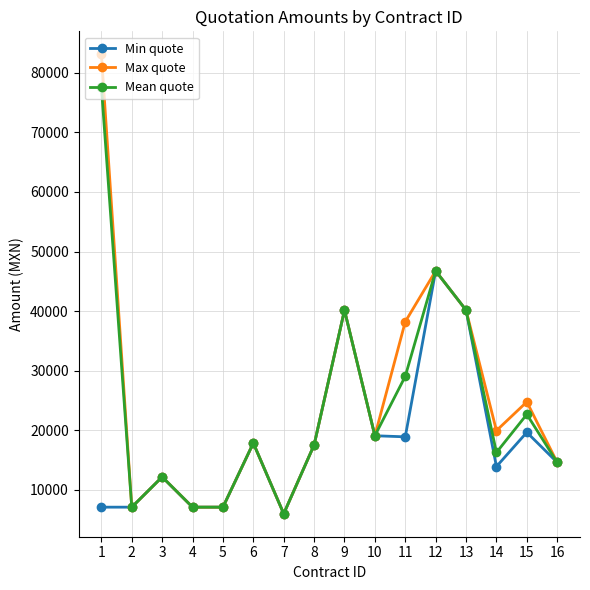

The value of Max quote at 9 is 40153.4. True or false?

True